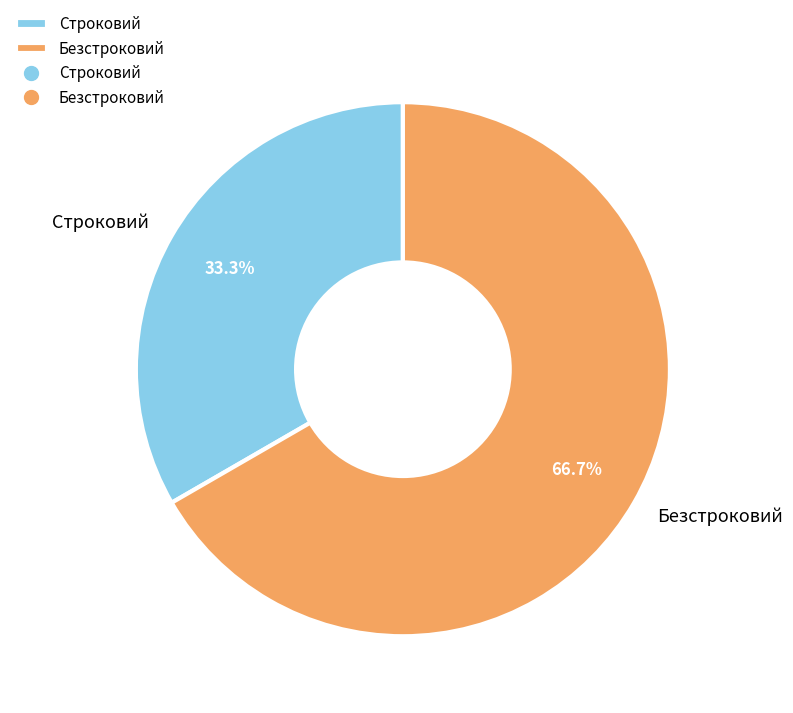

Between Строковий and Безстроковий, which is larger?

Безстроковий